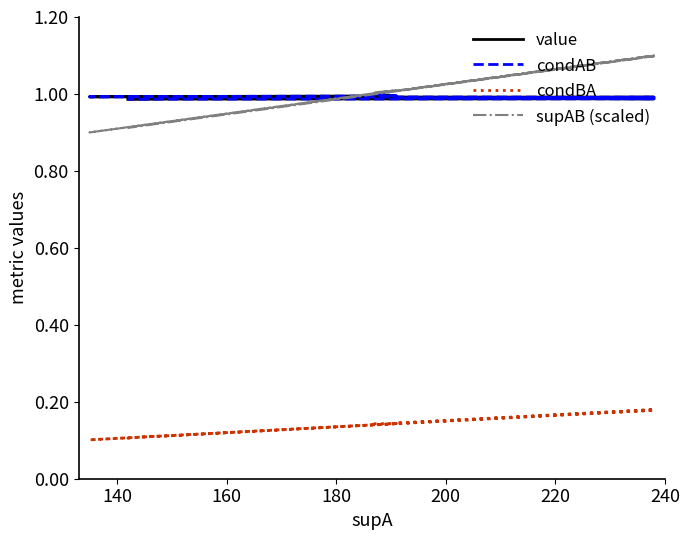

What is the average value of the supAB (scaled) series?

1.0